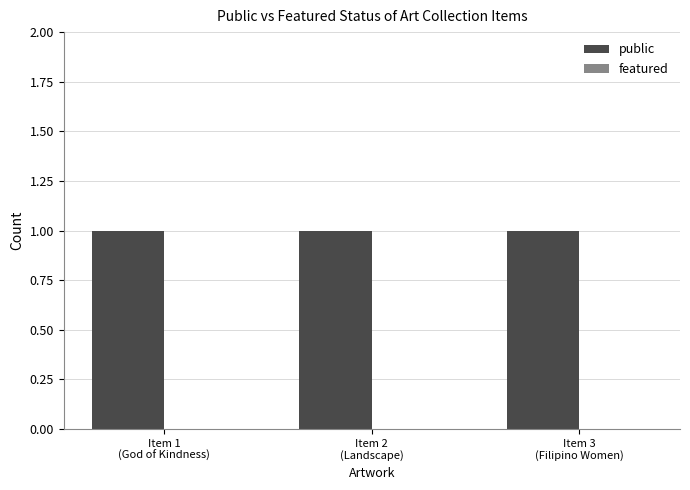

Reading right to left, transcribe all the data shown in this chart.

public: 1	1	1
featured: 0	0	0